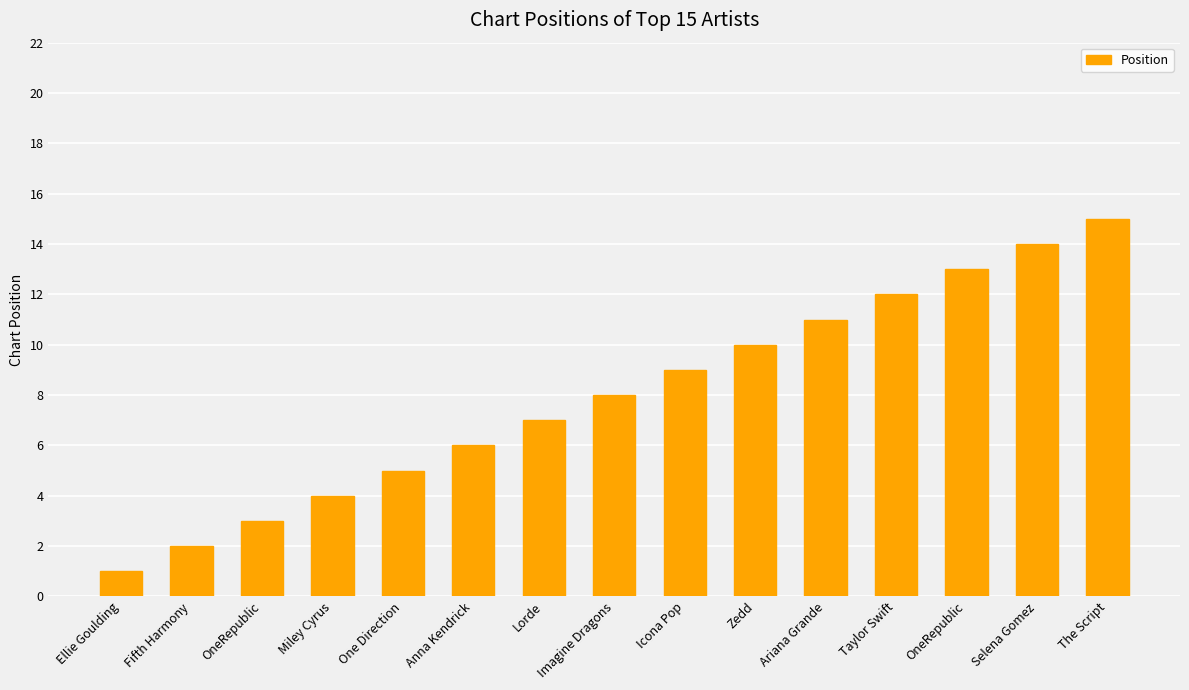

Between Zedd and Ellie Goulding, which is larger?

Zedd